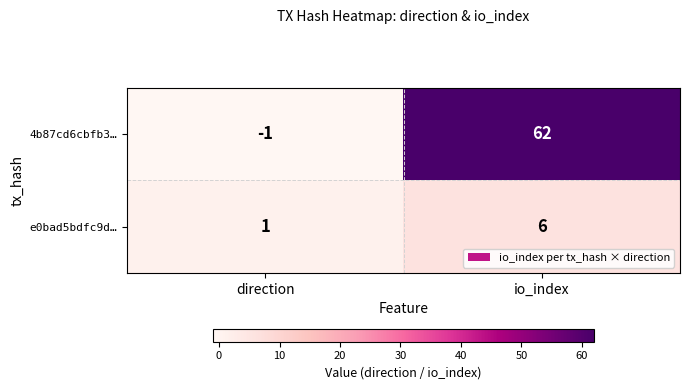

What is the sum of all 4b87cd6cbfb3… values?

61